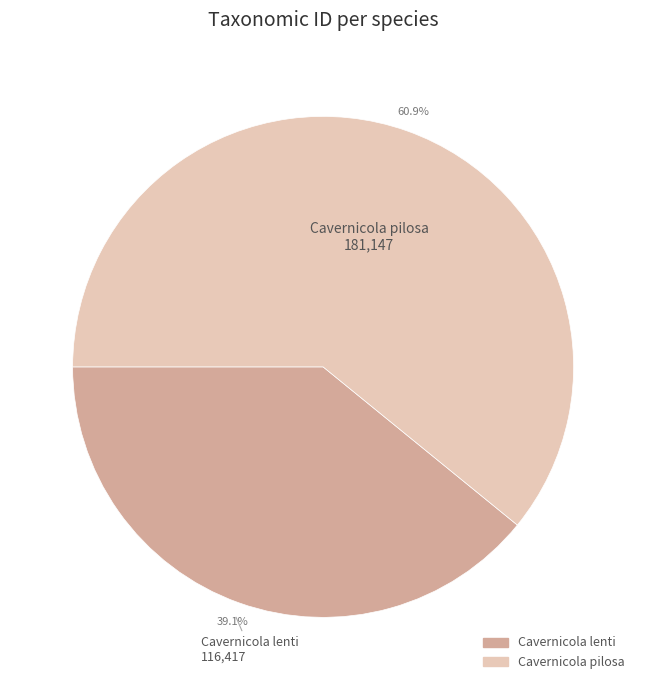

Is it true that Cavernicola pilosa is 61% of the pie?

True